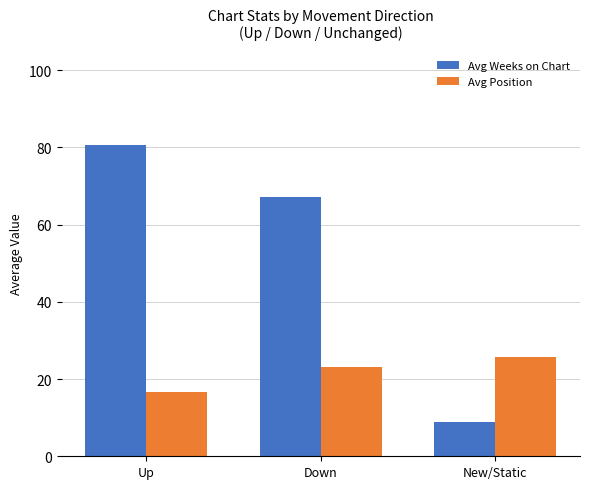

How many bars are there in each group?

2